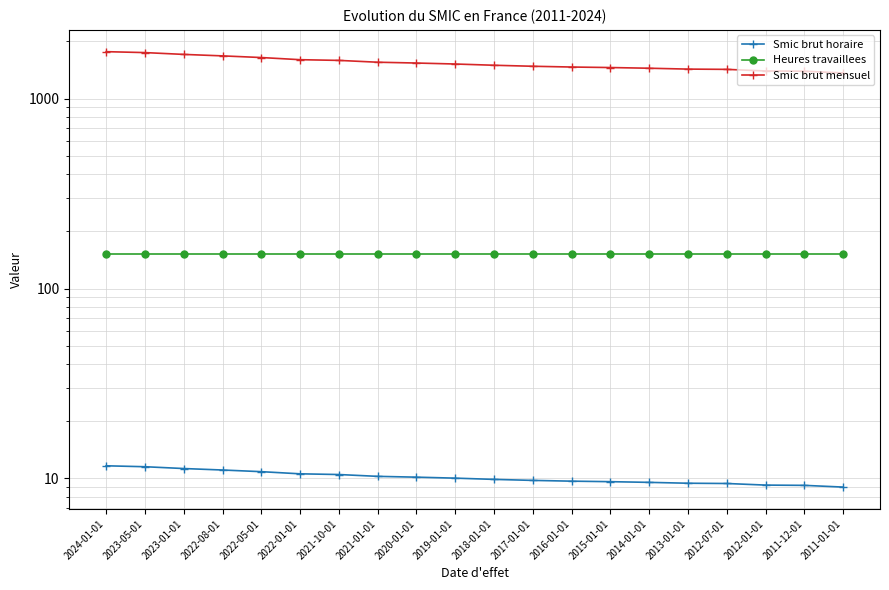

Which series has the largest total across all categories?

Smic brut mensuel